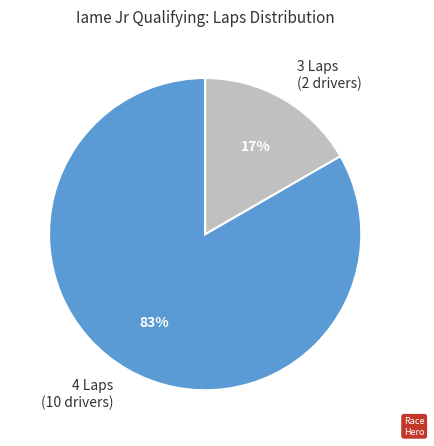

Count the number of slices in the pie.

2